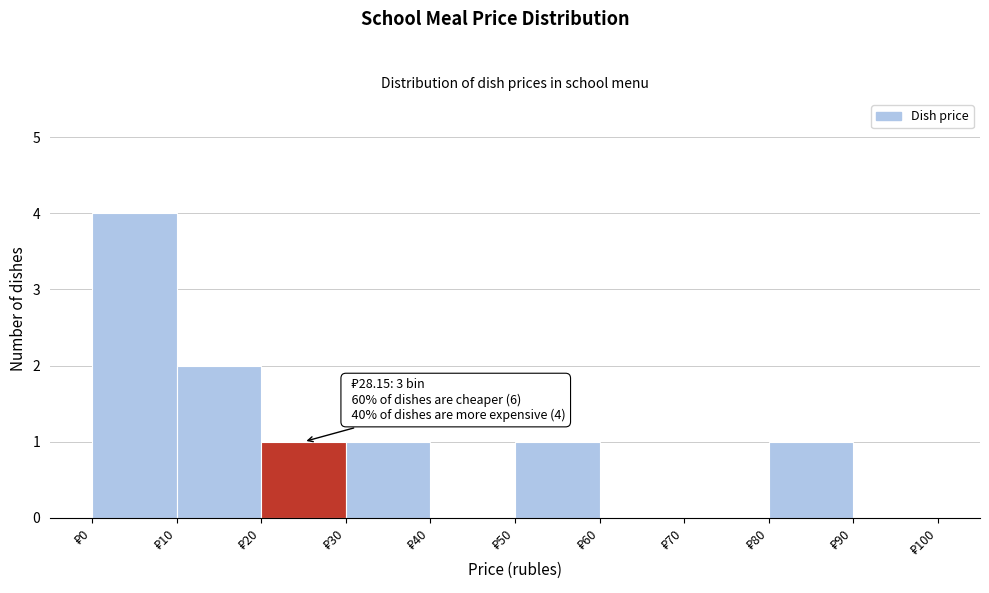

Which range on the x-axis has the tallest bar?

0 to 10